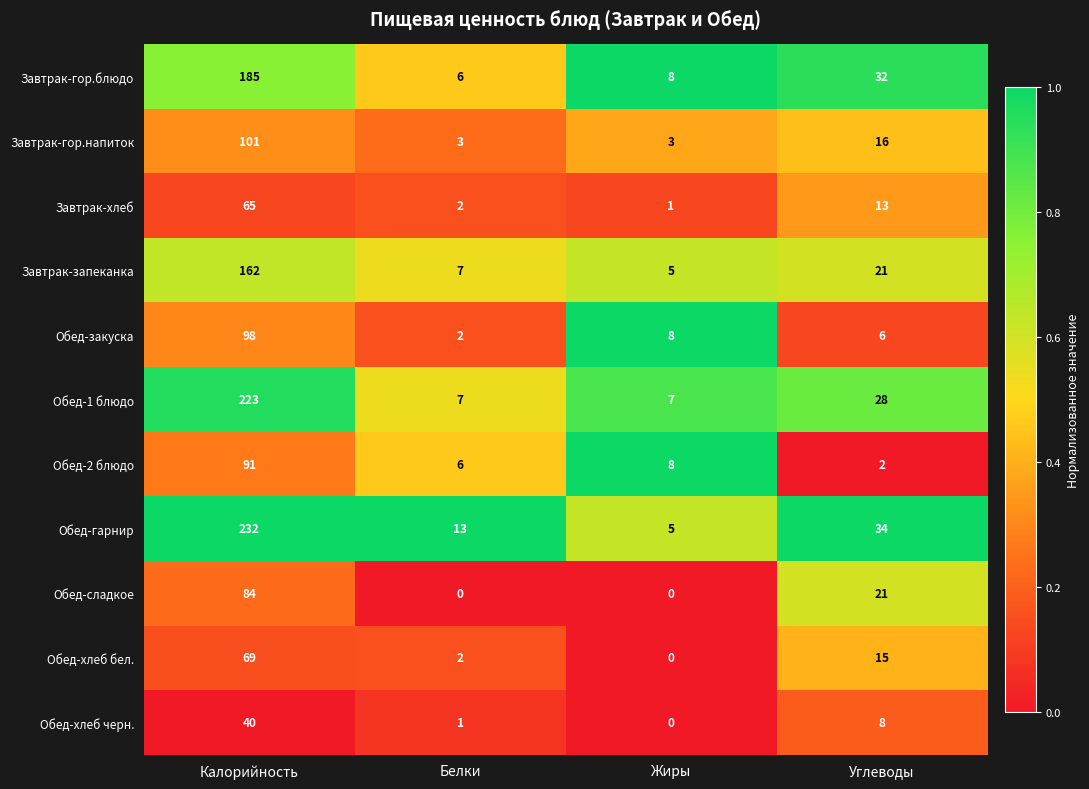

Is the value of Обед-сладкое at Жиры greater than the value of Обед-хлеб бел. at Белки?

No